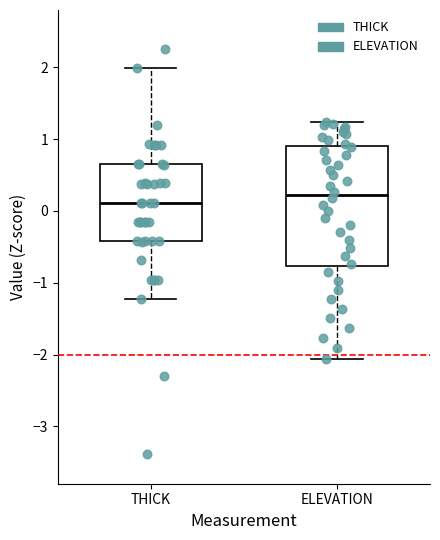

Which box has the highest median line?

ELEVATION